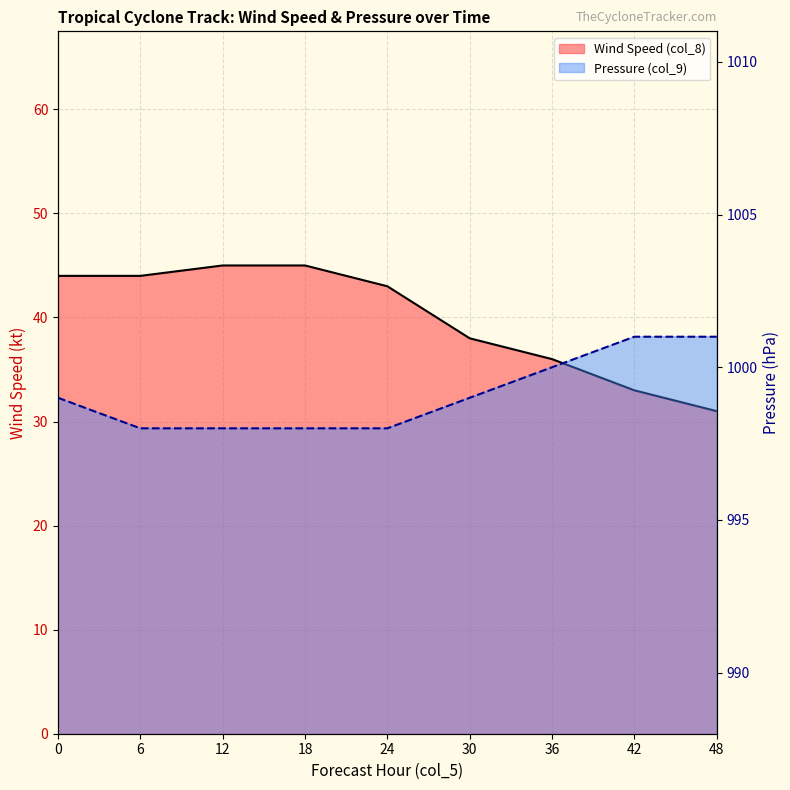

The Wind Speed (col_8) series shows 58 at 42. True or false?

False